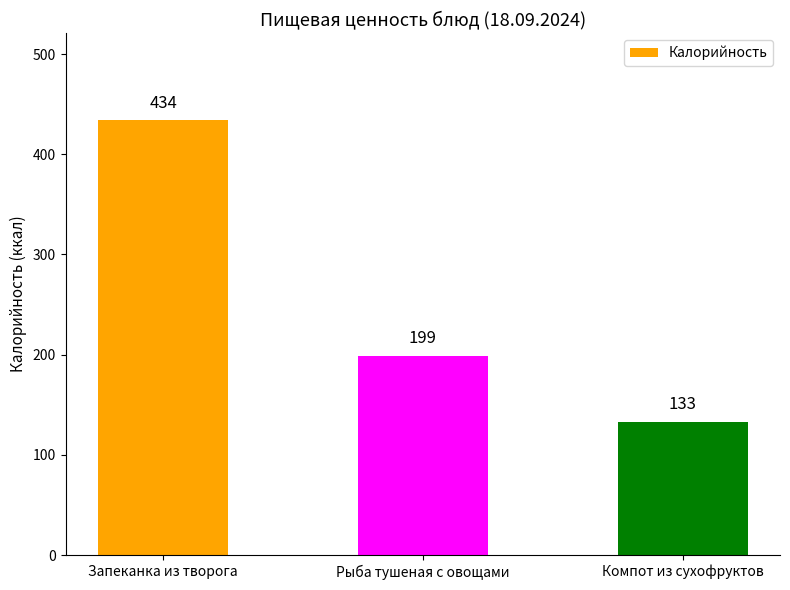

Approximately how many times larger is the value at Компот из сухофруктов compared to Запеканка из творога?

0.3